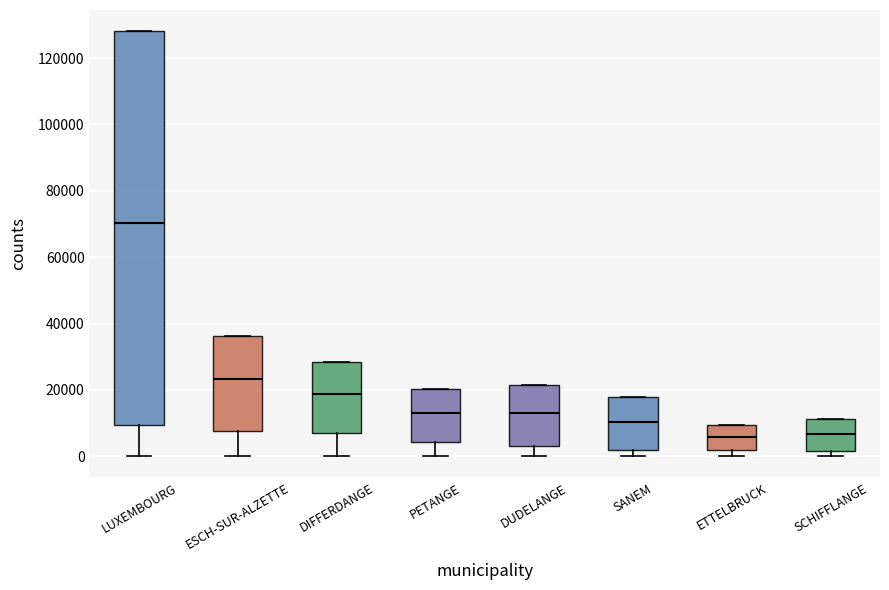

Where does the median line of the box for ETTELBRUCK sit on the y-axis? The values are not printed on the chart, so give them approximately, as read against the axis.

6000